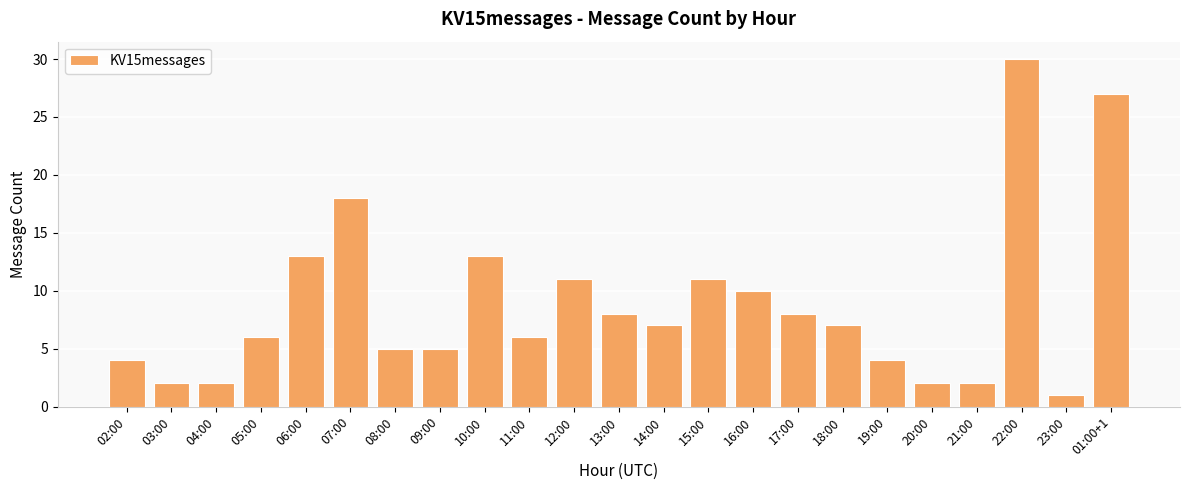

True or false: the data shows 11 at 15:00.

True